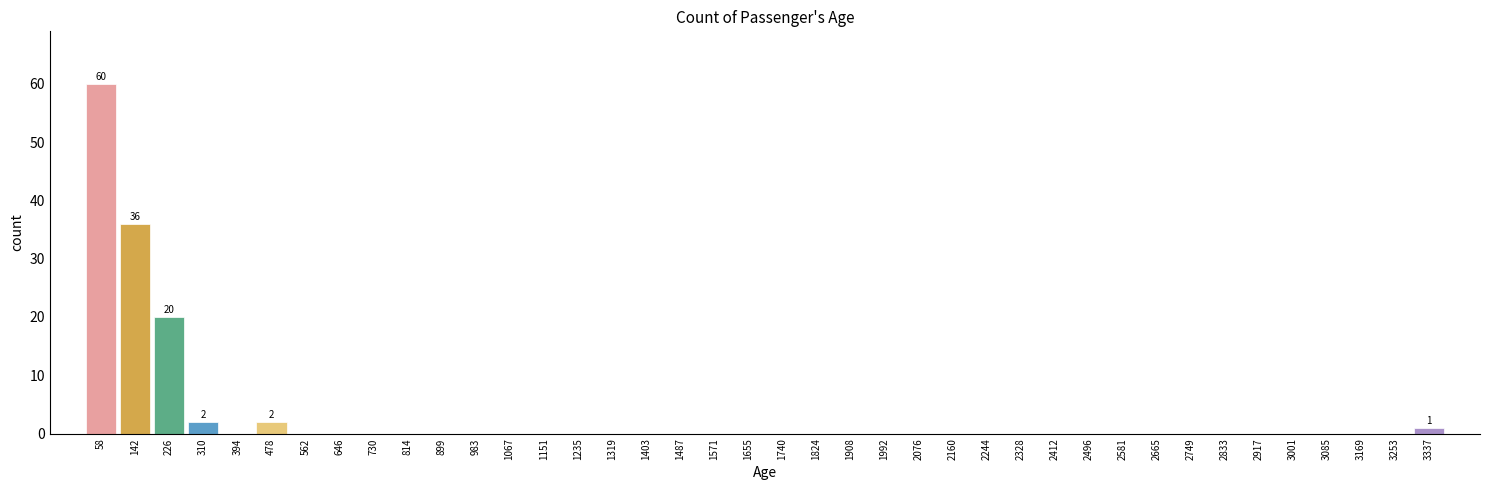

Which range on the x-axis has the tallest bar?

20 to 100